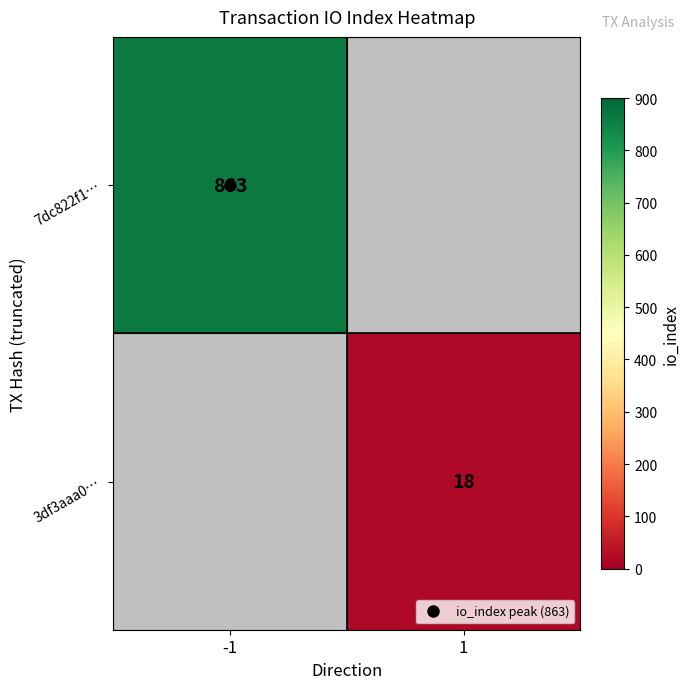

Which label corresponds to the largest value in the chart?

-1